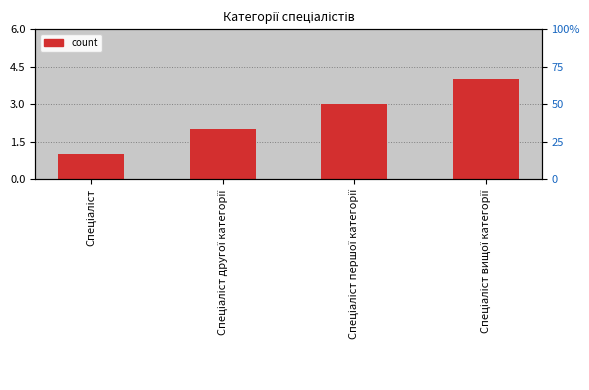

How many values exceed 3?

1